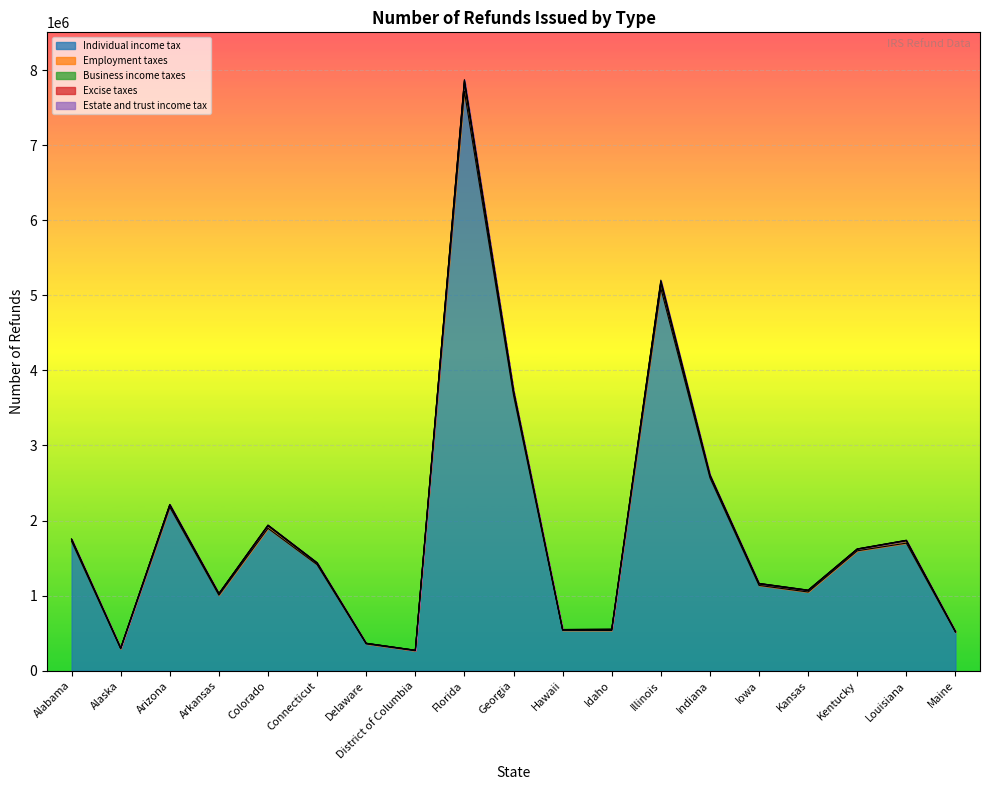

How many values in the Employment taxes series exceed 18300?

9